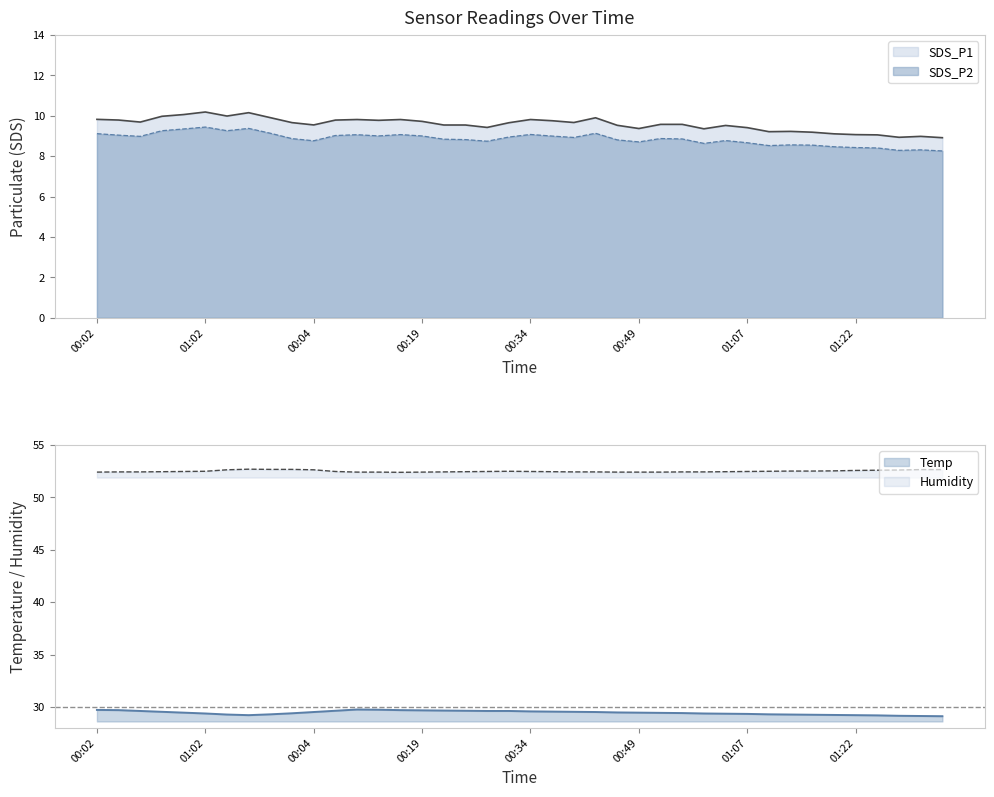

True or false: Humidity and SDS_P1 intersect in this chart.

False